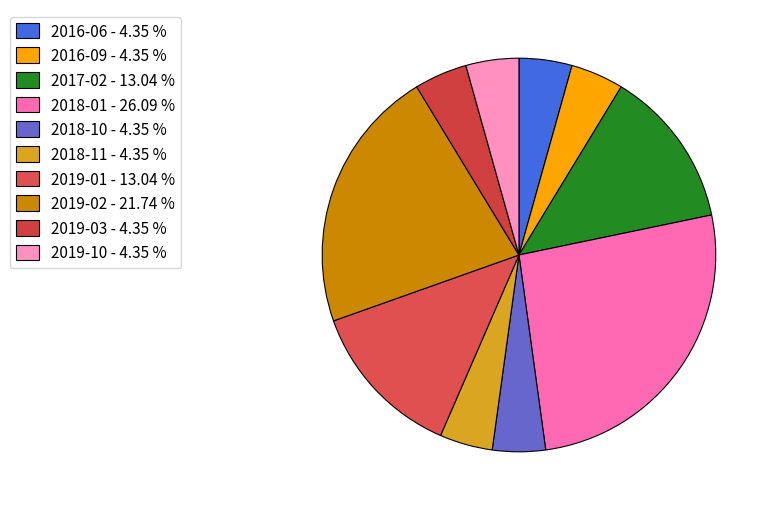

Count the number of slices in the pie.

10